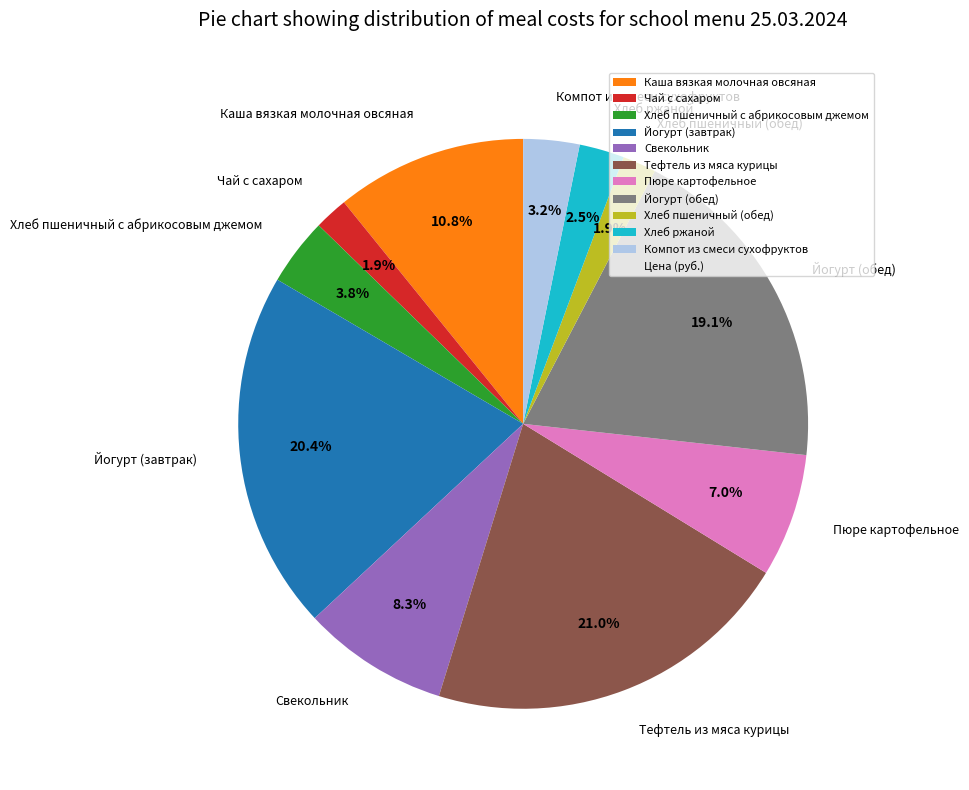

Which category has the biggest portion of the pie?

Тефтель из мяса курицы